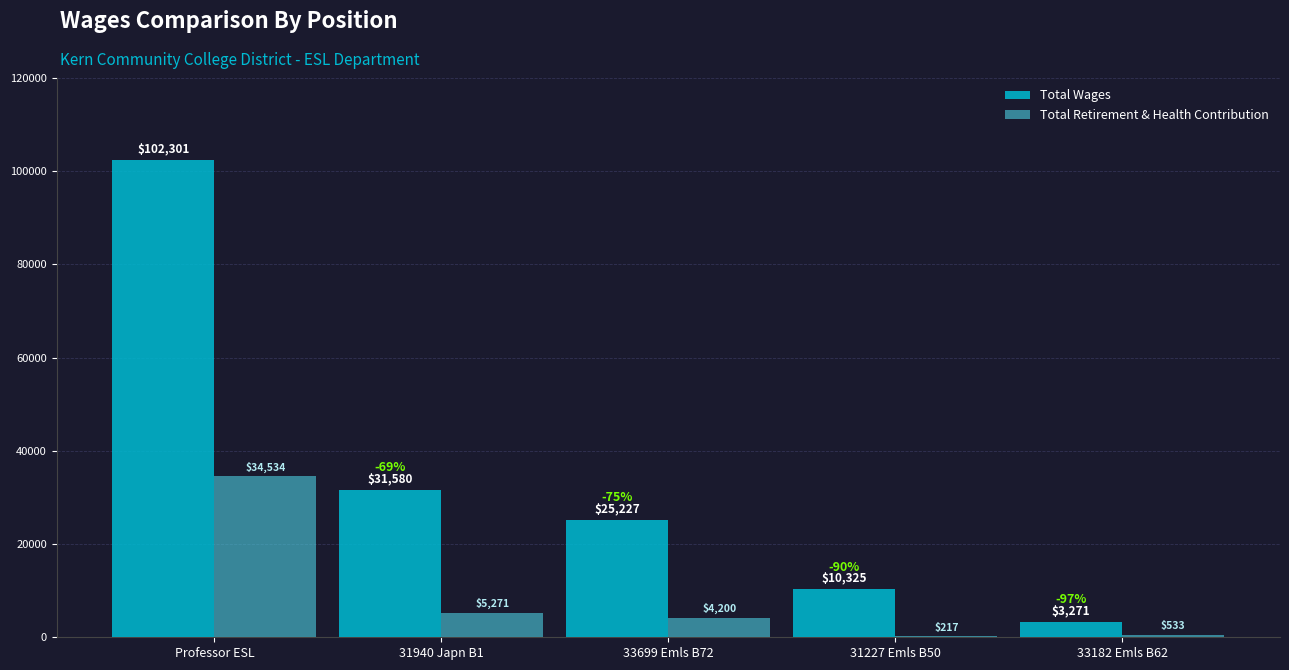

Are the bars horizontal?

No